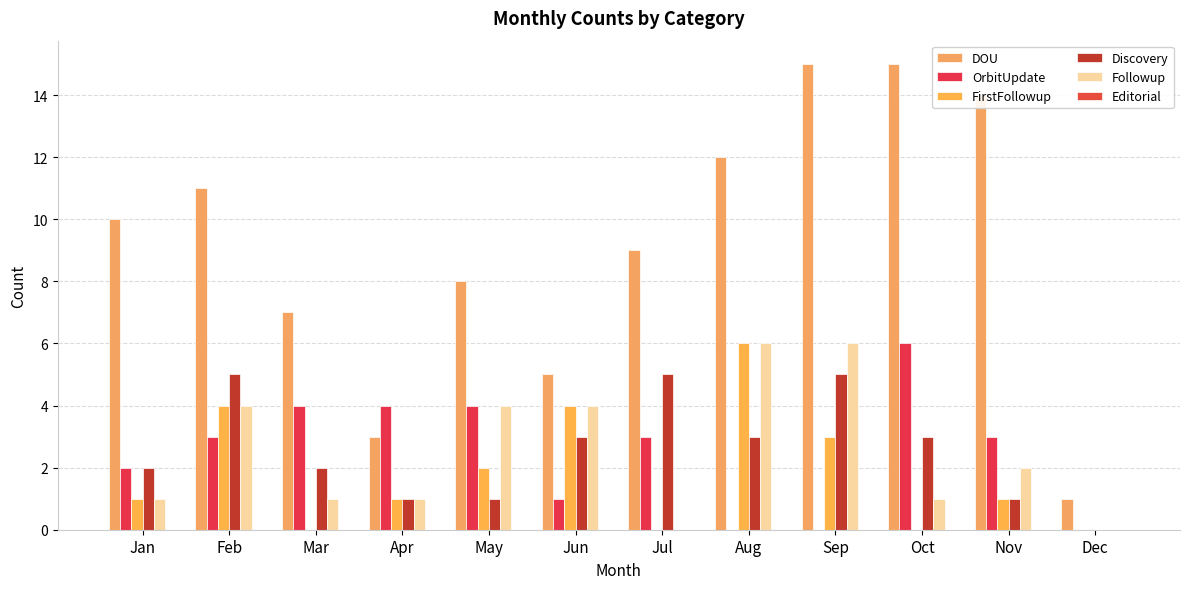

What is the difference between the maximum and second lowest values in the Discovery series?

4